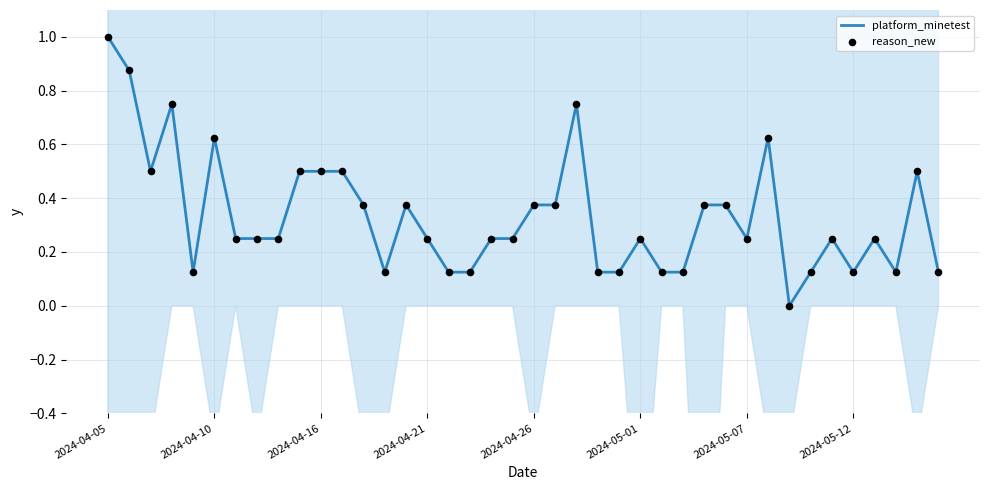

Which series reaches the maximum Y coordinate?

platform_minetest